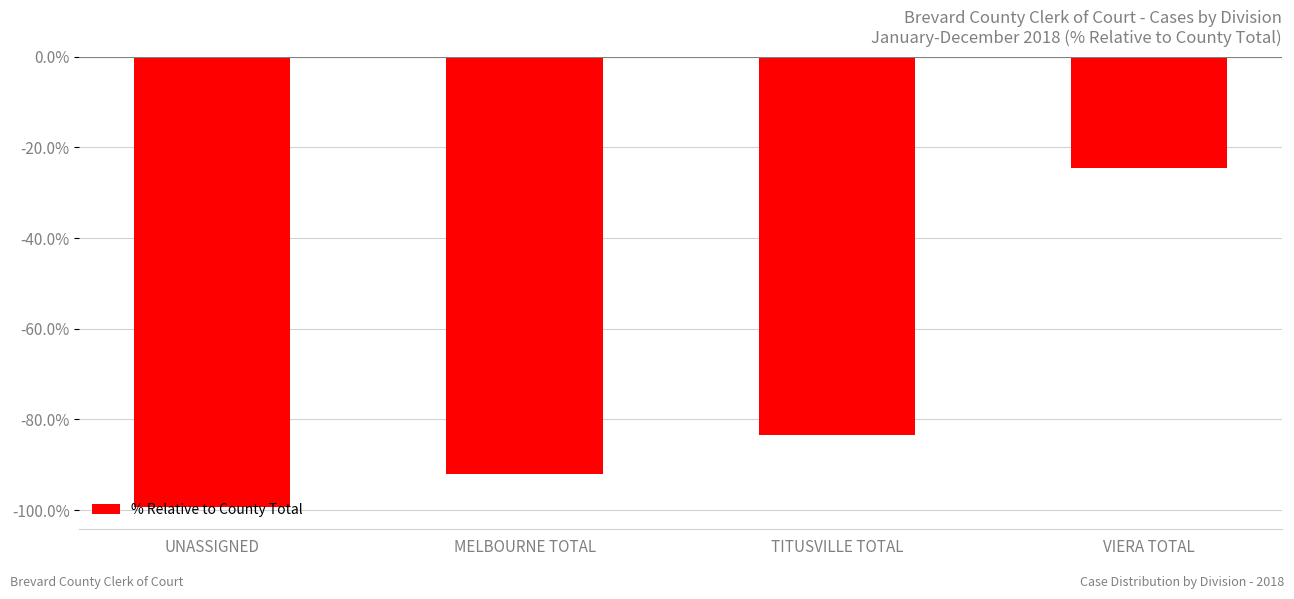

What is the minimum value shown in the chart?

-1.0